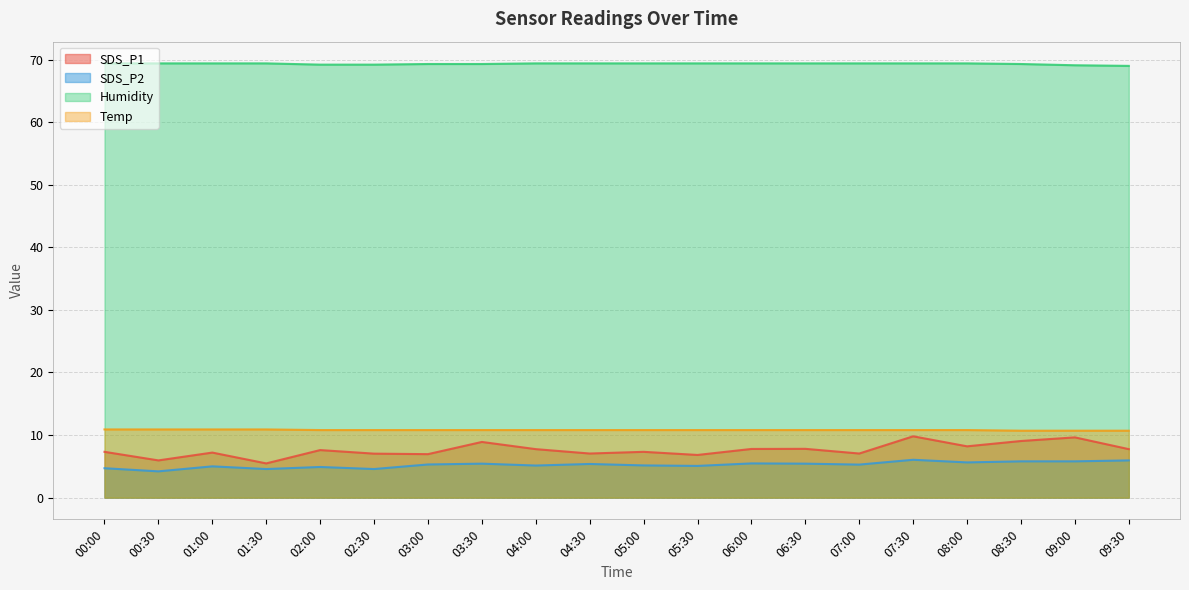

Rank the series at 00:00 from highest to lowest value.

Humidity, Temp, SDS_P1, SDS_P2